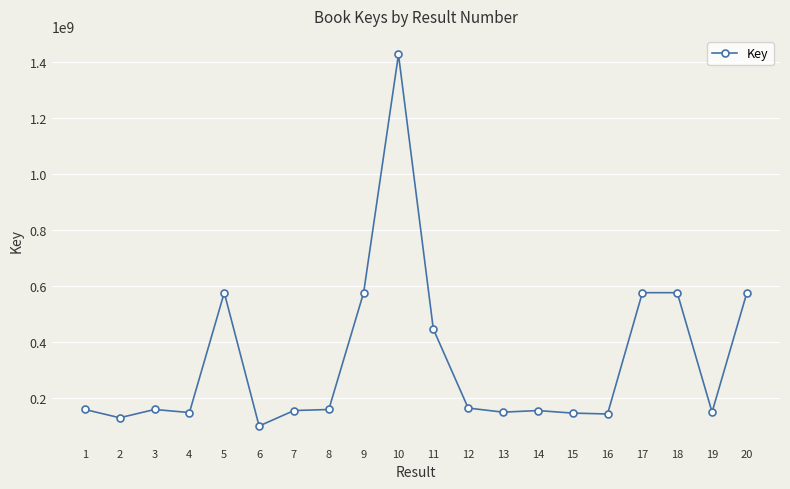

How many series are shown in this chart?

1